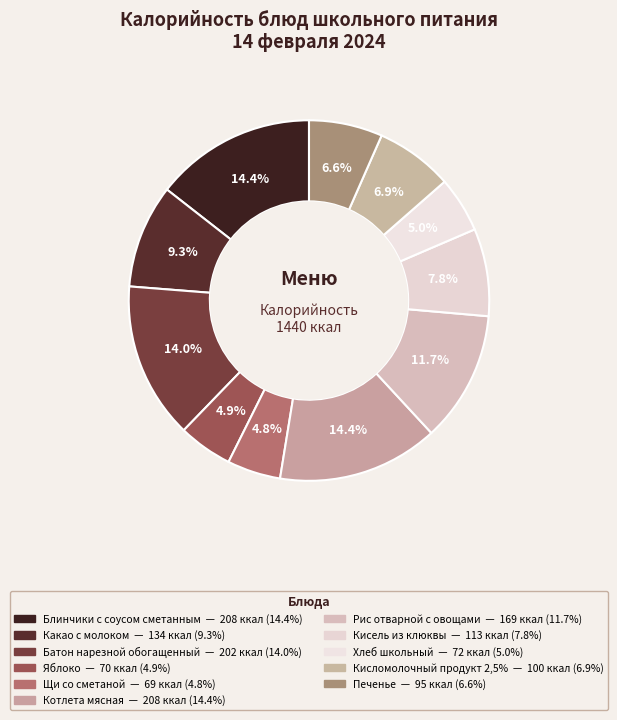

What is the total percentage of Кисель из клюквы and Щи со сметаной?

12.6%